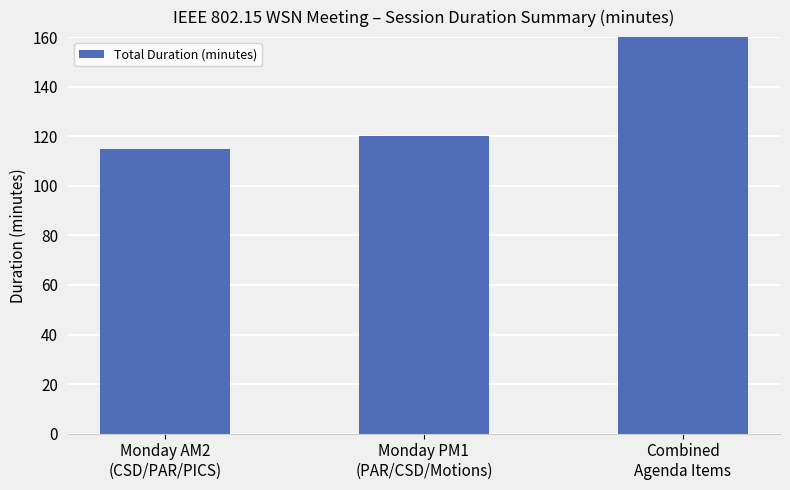

What is the label of the 3rd bar from the right?

Monday AM2
(CSD/PAR/PICS)